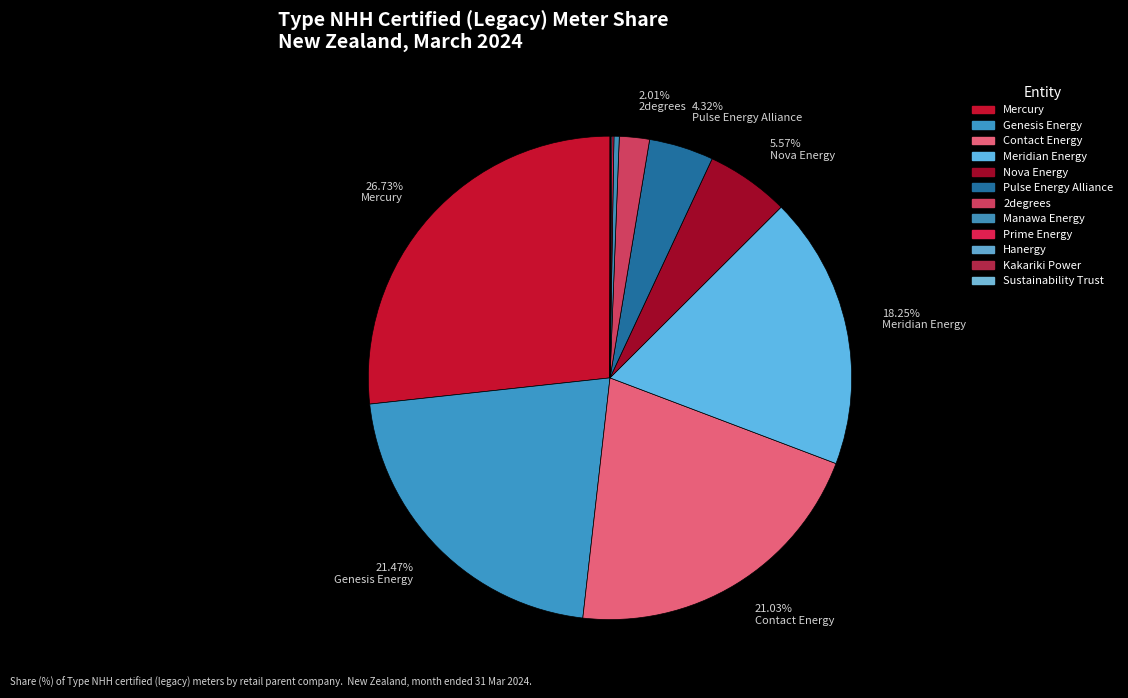

Is the sum of Manawa Energy and Nova Energy greater than half?

No